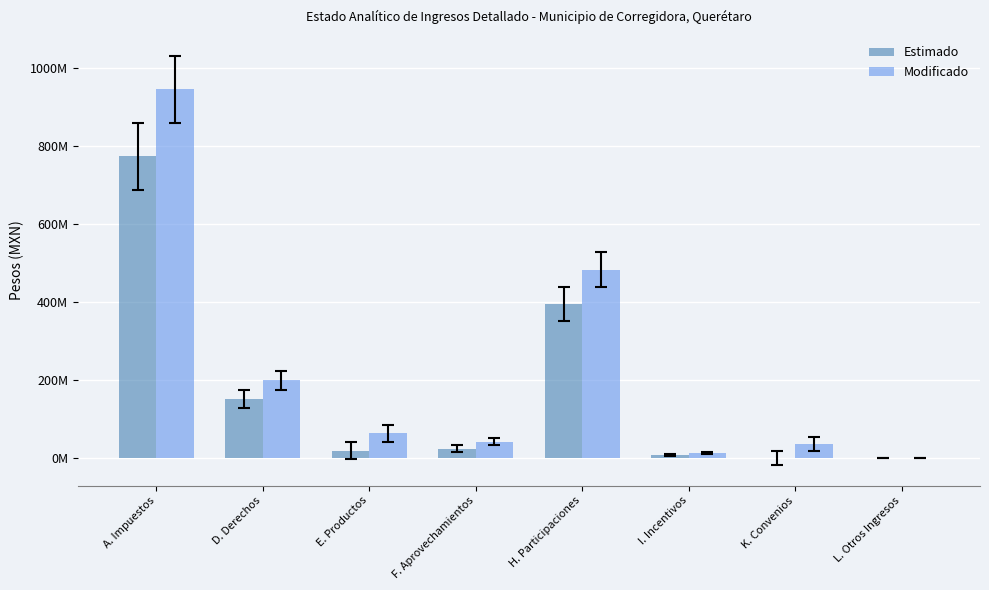

Reading left to right, extract all data points from this chart.

Estimado: 773124531.0	151900238.0	19248804.0	23278887.0	394393438.0	6811060.0	0.0	954683.0
Modificado: 945513551.0	199269636.7	63507591.8	41216603.2	482841054.8	12150695.0	36199437.3	1094230.0